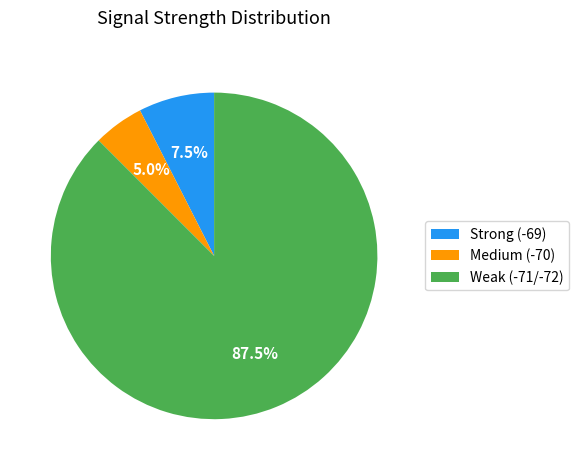

Which slice is the smallest?

Medium (-70)